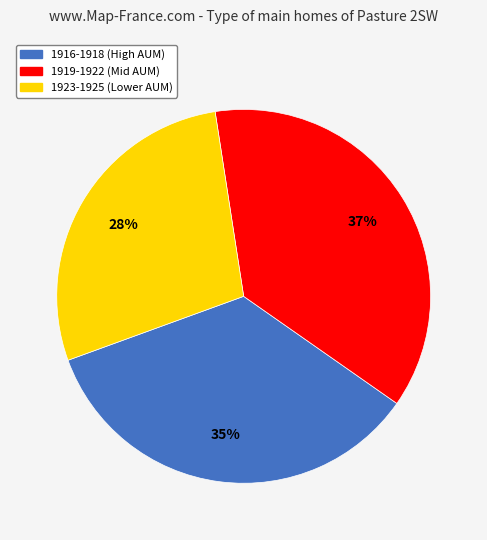

How many segments does this pie chart have?

3